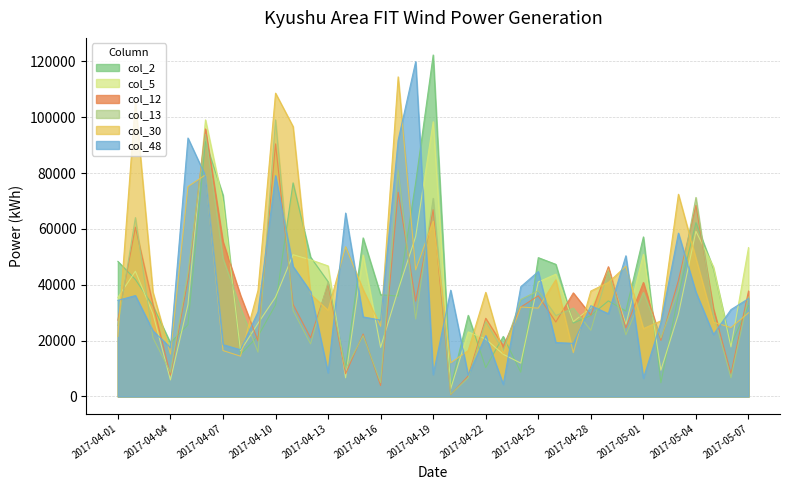

Rank the series at 2017-05-05 from highest to lowest value.

col_5, col_2, col_12, col_13, col_30, col_48